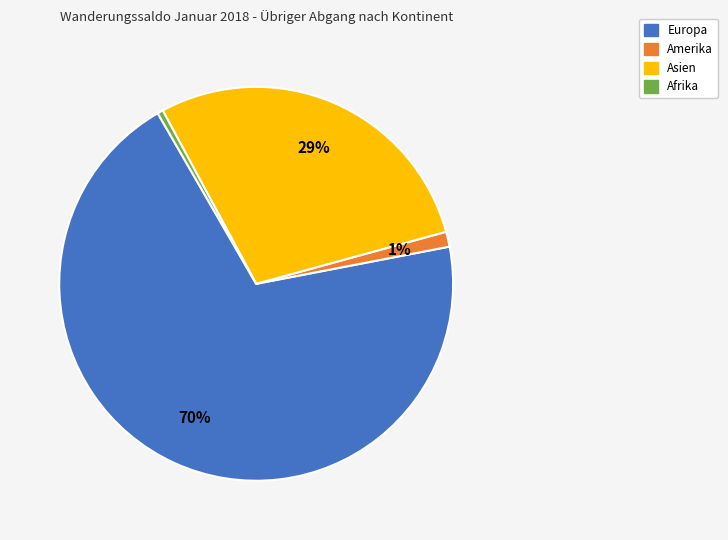

What percentage is the Amerika slice, to the nearest percent?

1%